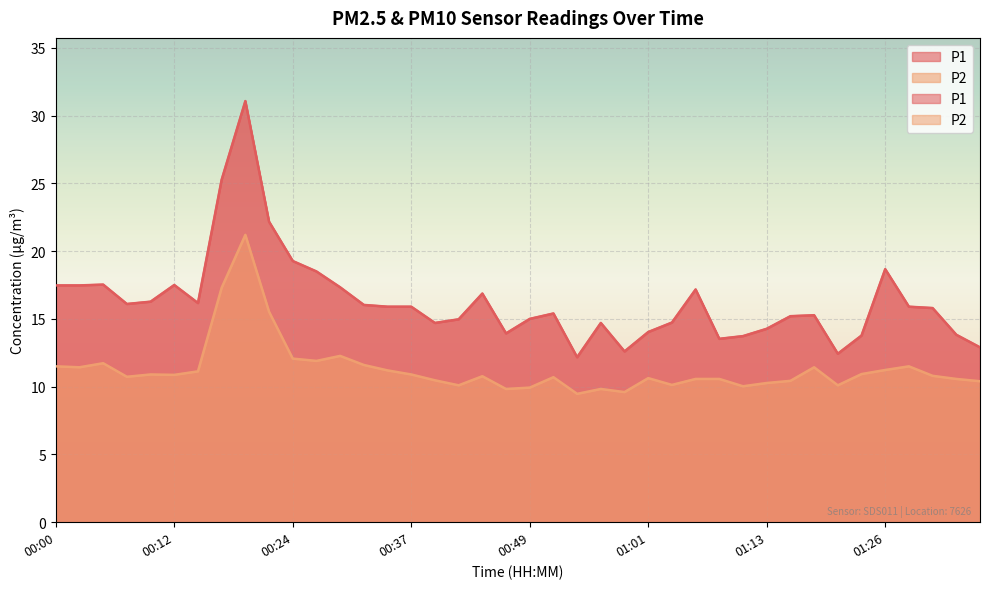

Which series changed the most between 01:06 and 01:11?

P1